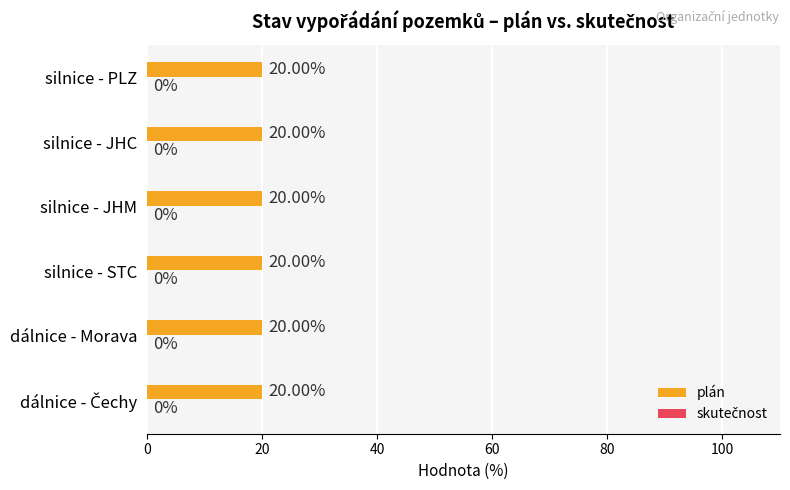

What is the difference between the highest and lowest values at dálnice - Morava?

20.0